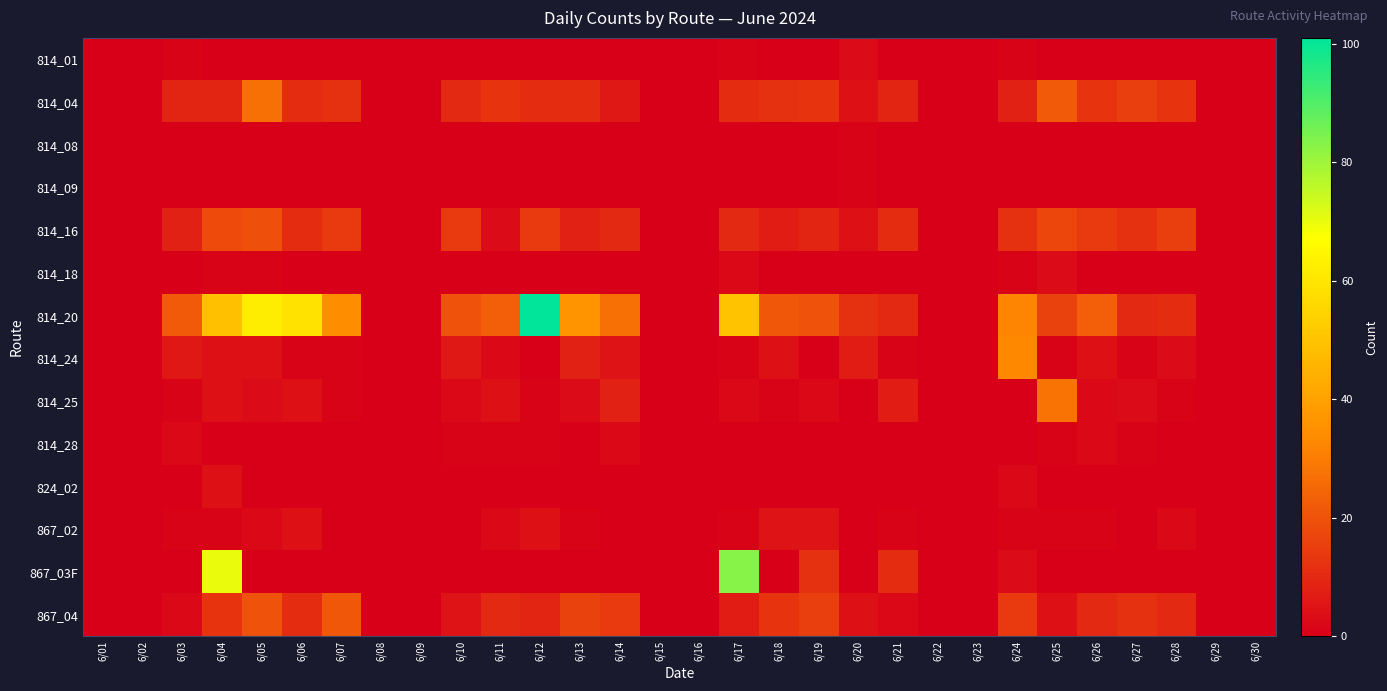

How many series are shown in this chart?

14